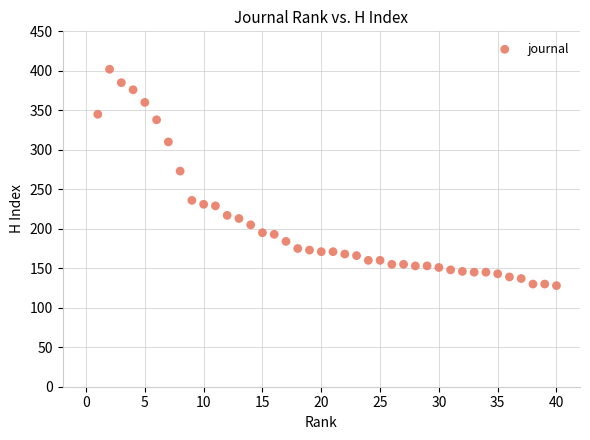

What Y value in the scatter plot is closest to 265?

273